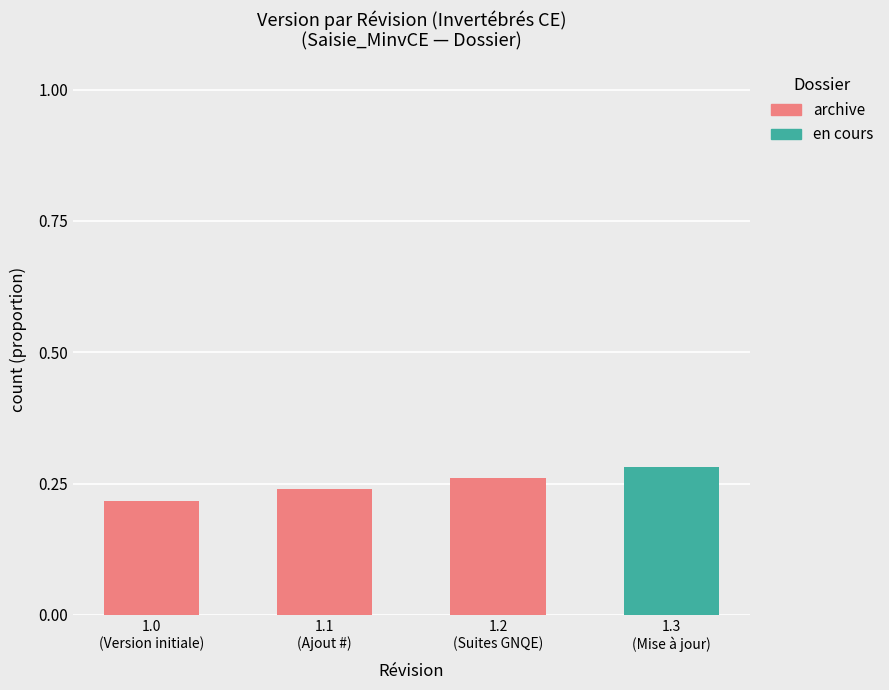

Are the bars horizontal?

No